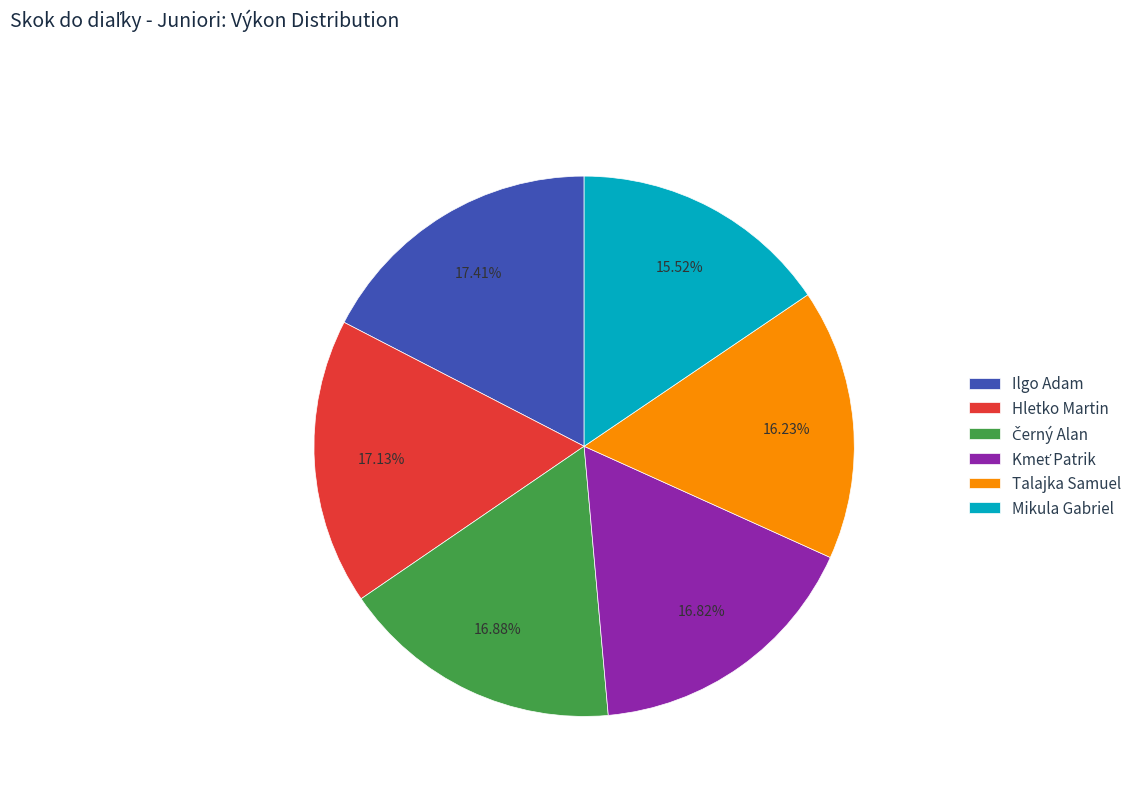

How many slices are in this pie chart?

6